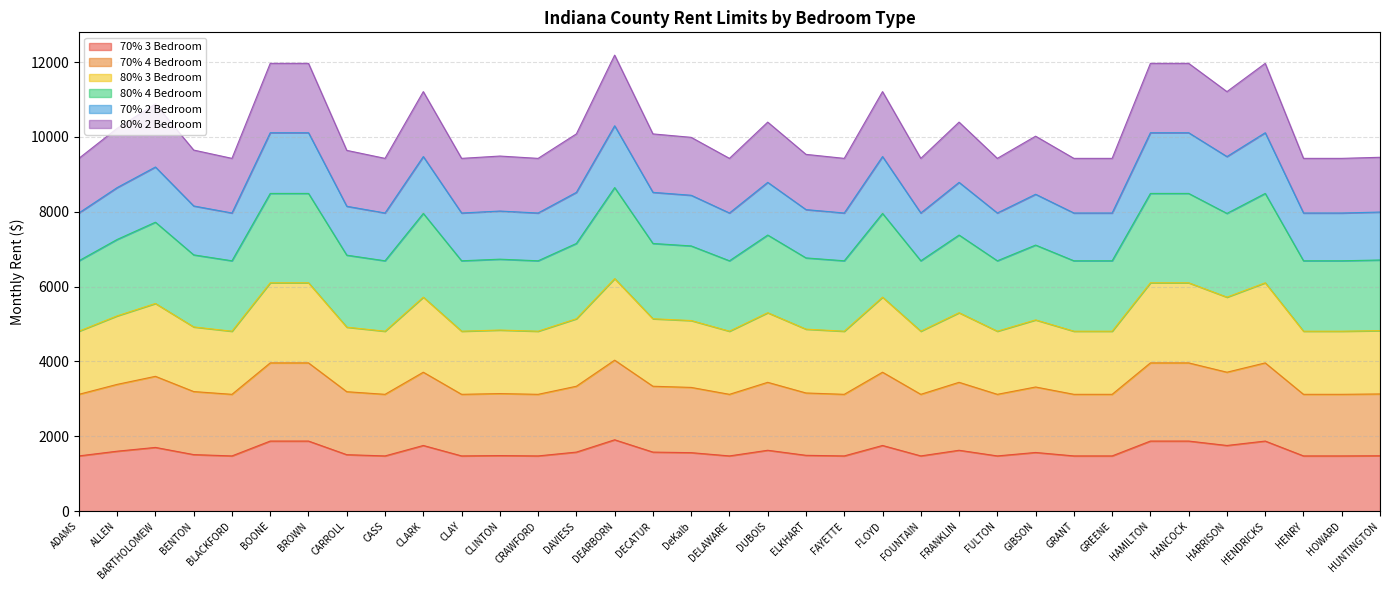

What is the total value across all series at CARROLL?

9642